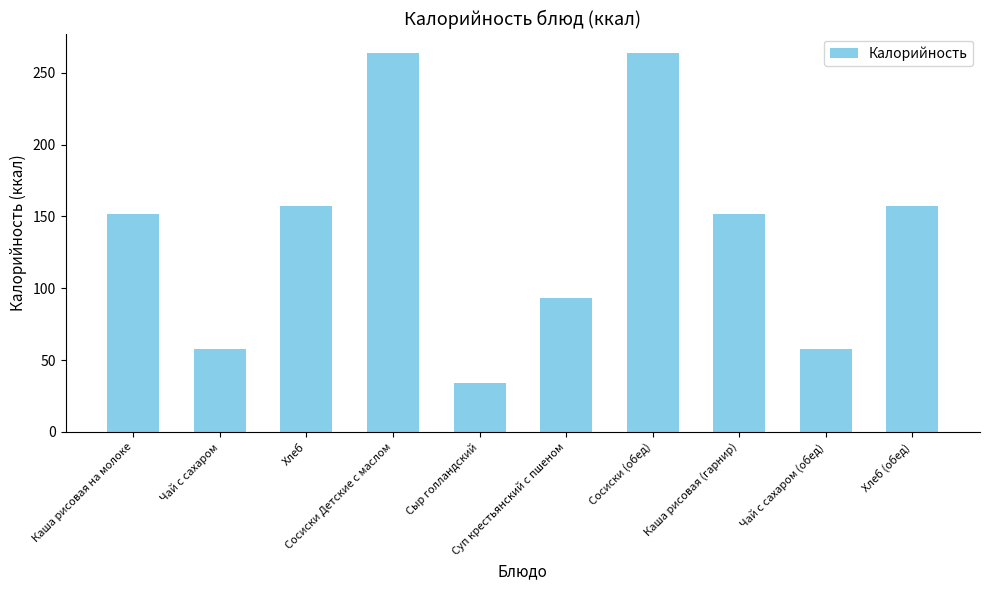

True or false: the data shows 43 at Суп крестьянский с пшеном.

False